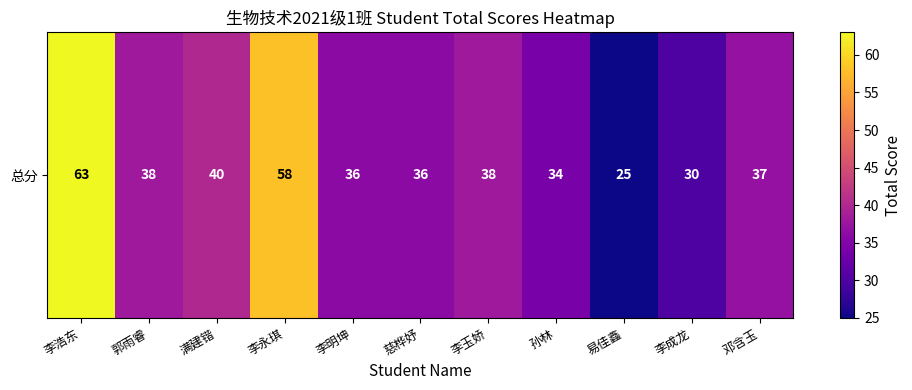

Reading right to left, what are all the values shown in this chart?

邓含玉=37	李成龙=30	易佳鑫=25	孙林=34	李玉娇=38	慈桦妤=36	李明坤=36	李永琪=58	满建锴=40	郭雨睿=38	李浩东=63